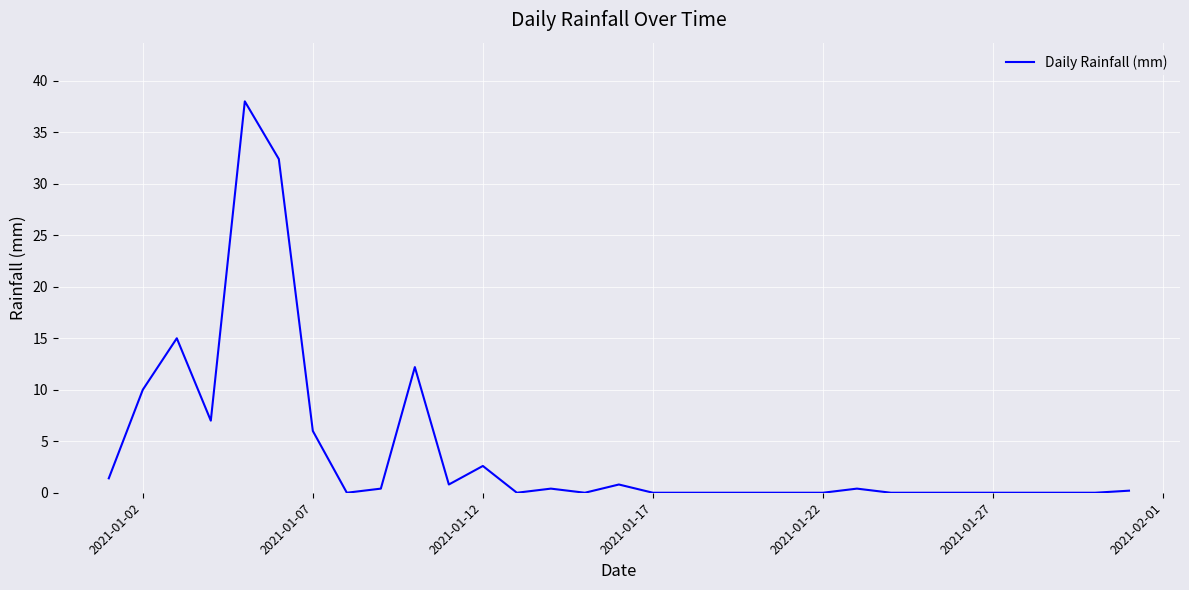

What is the greatest value displayed?

38.0